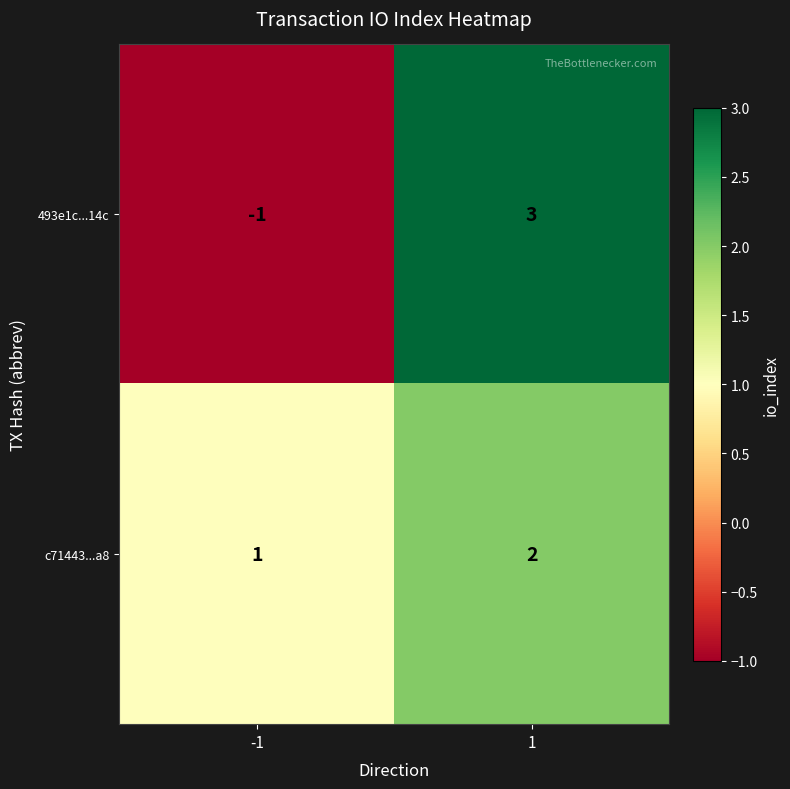

True or false: c71443...a8 has a value of 1 at -1.

True